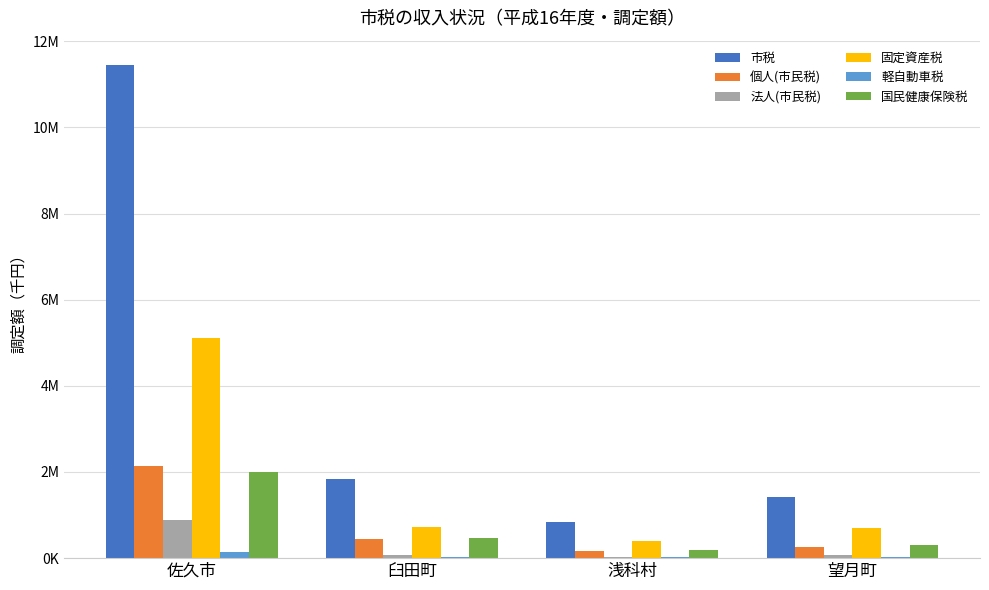

The value of 市税 at 望月町 is 1421797. True or false?

True